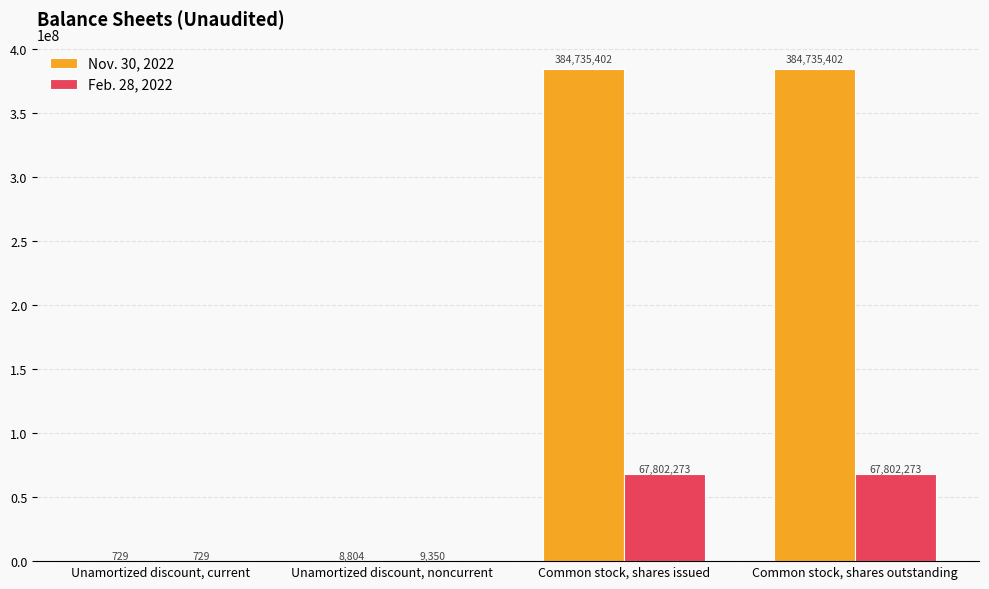

Count the number of categories in the chart.

4